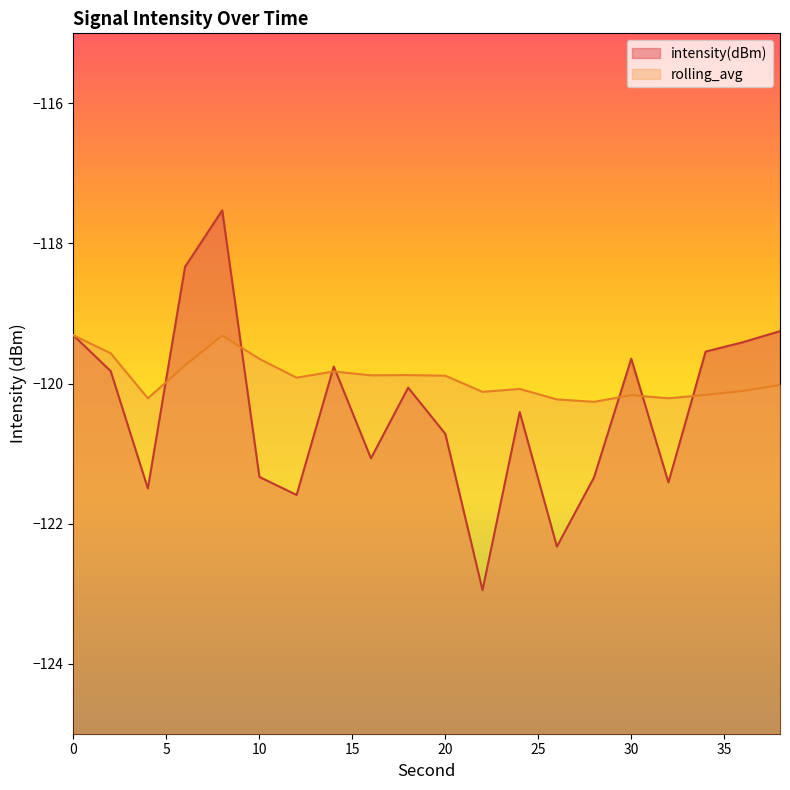

What is the difference between the maximum and minimum values in the rolling_avg series?

0.9